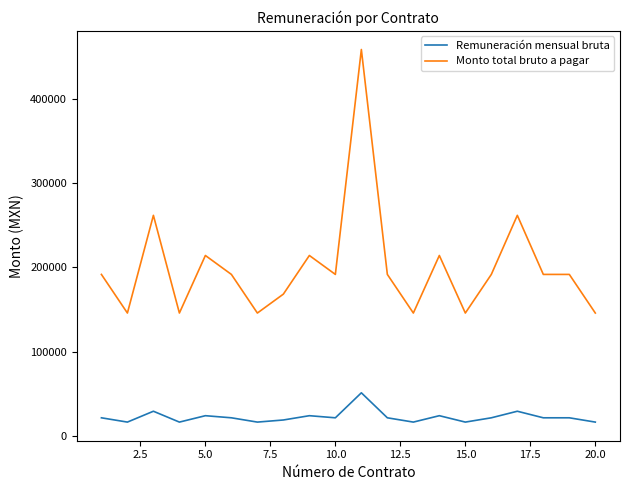

What is the difference between the second highest and minimum values in the Monto total bruto a pagar series?

116100